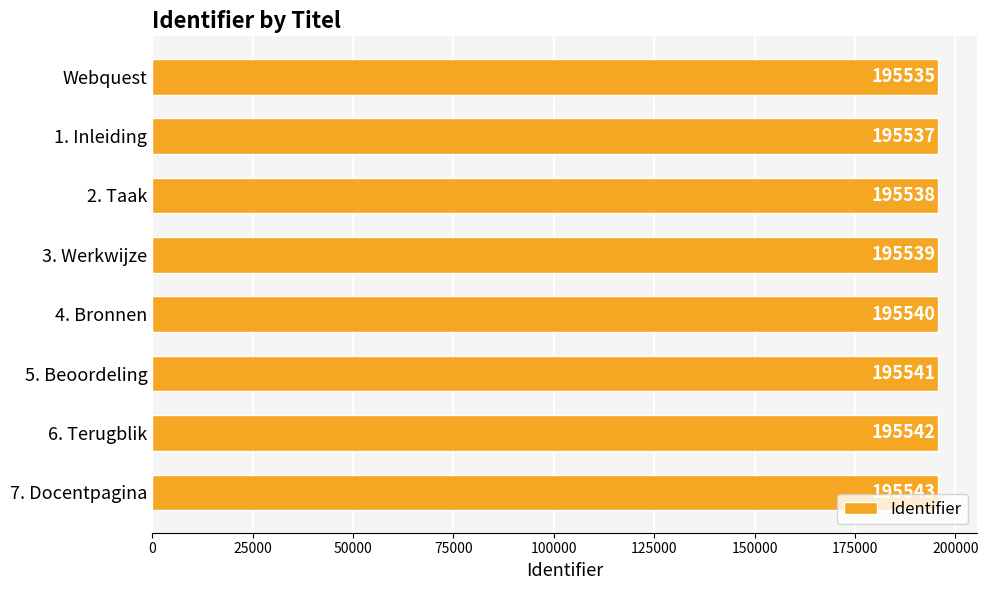

The value at 2. Taak is 328126. True or false?

False